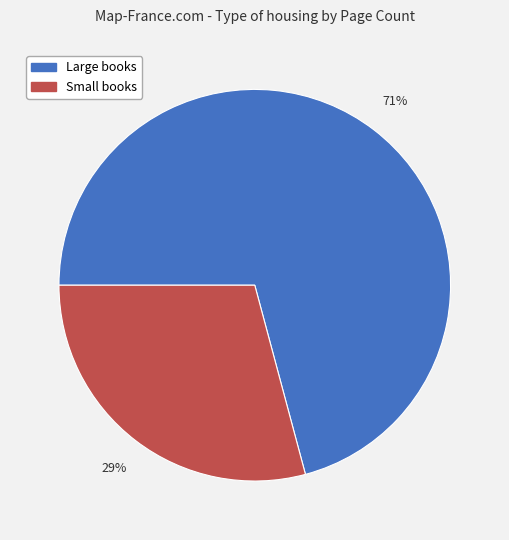

How many segments does this pie chart have?

2